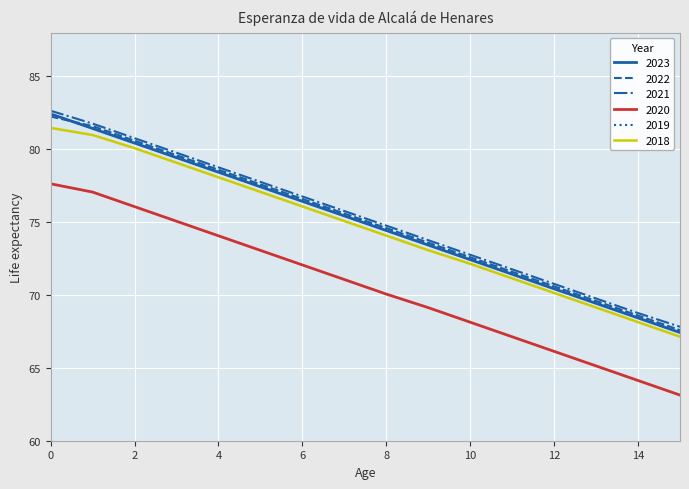

What is the smallest value displayed?

63.1